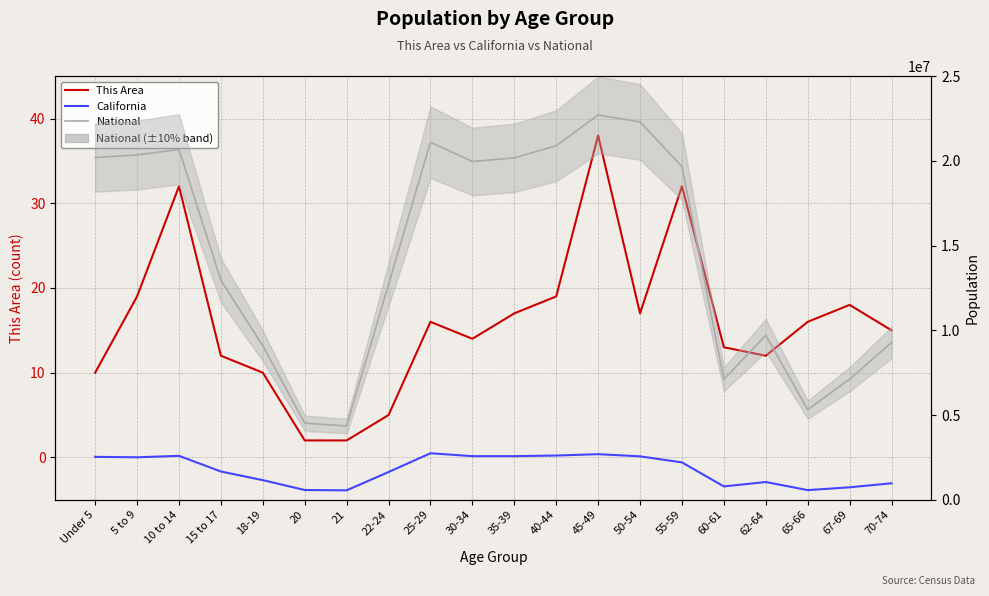

At 67-69, list the series in order from largest to smallest.

National, California, This Area